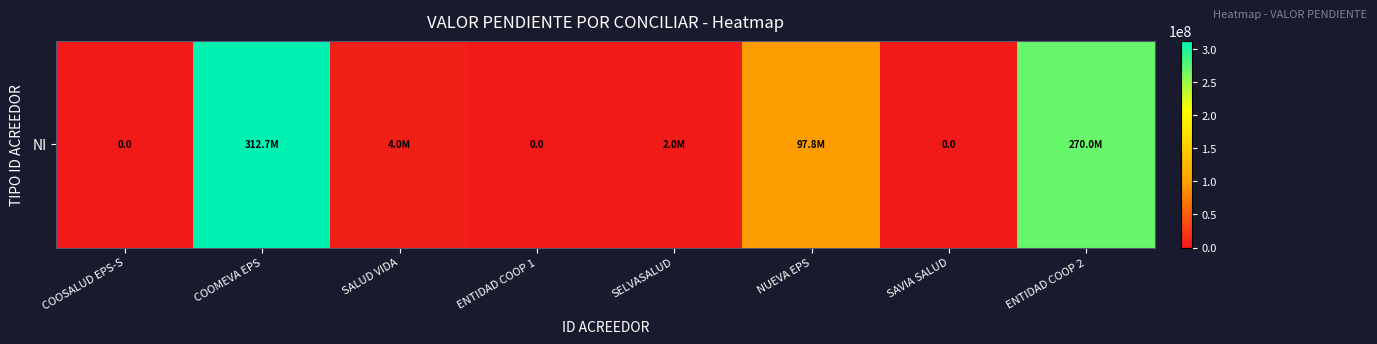

How many categories are shown in the chart?

8